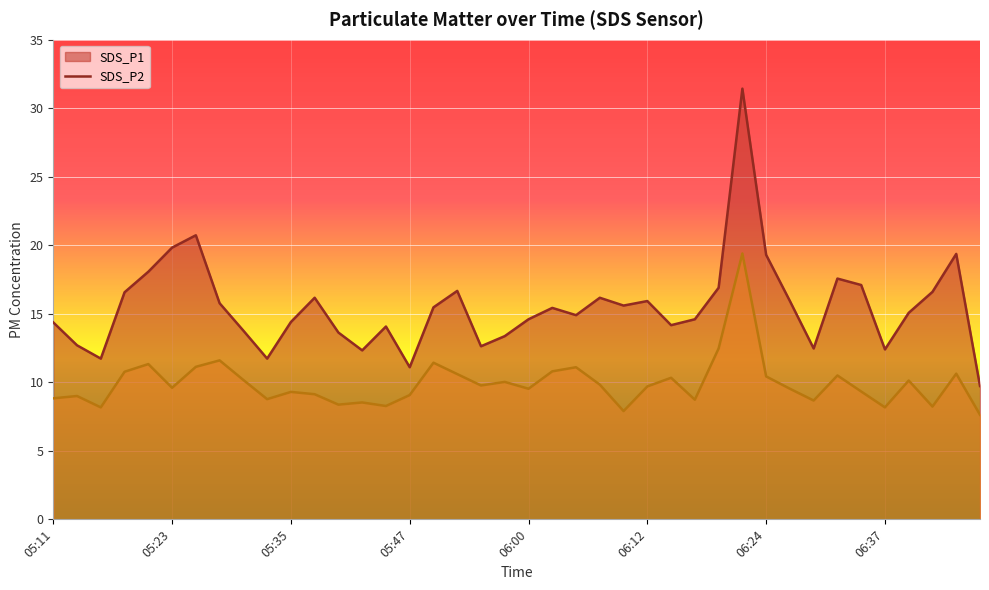

Between 05:11 and 06:37, which series saw the biggest shift?

SDS_P1